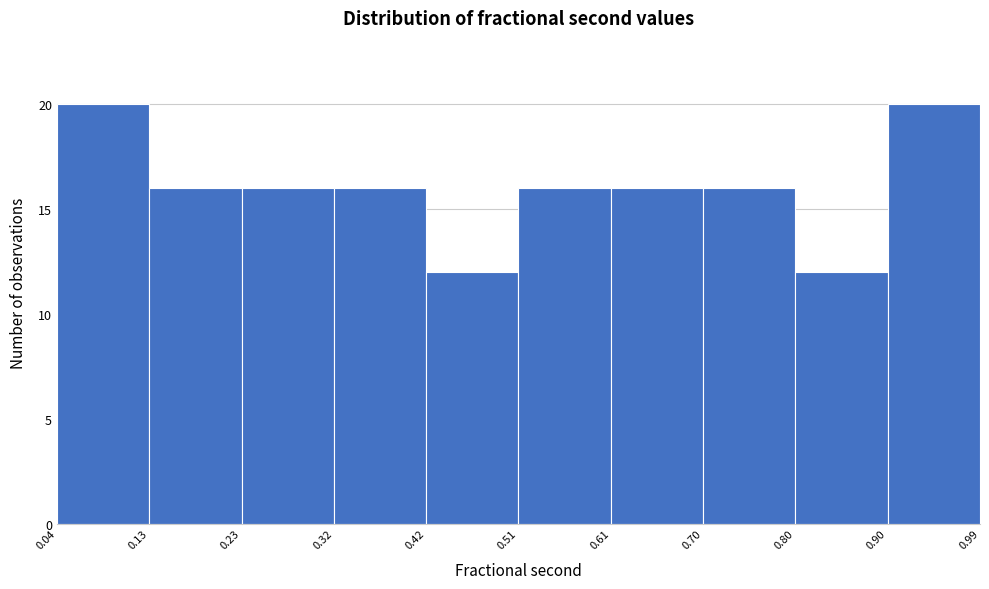

Reading left to right, list every bar in this chart as the range it spans on the x-axis followed by its height. The values are not printed on the chart, so give them approximately, as read against the axis.

0.04 to 0.13: 20
0.13 to 0.23: 16
0.23 to 0.32: 16
0.32 to 0.42: 16
0.42 to 0.51: 12
0.51 to 0.61: 16
0.61 to 0.70: 16
0.70 to 0.80: 16
0.80 to 0.90: 12
0.90 to 0.99: 20